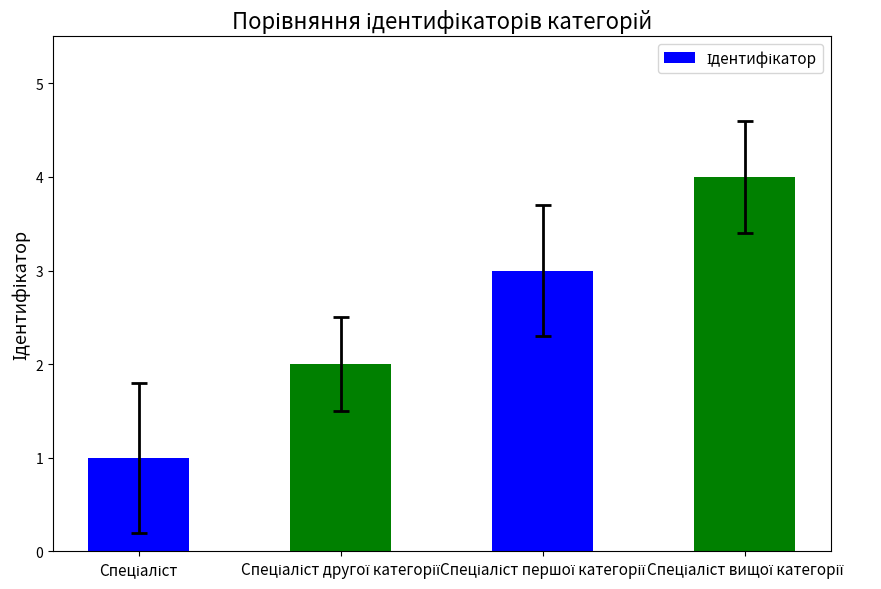

How many values are below 3?

2